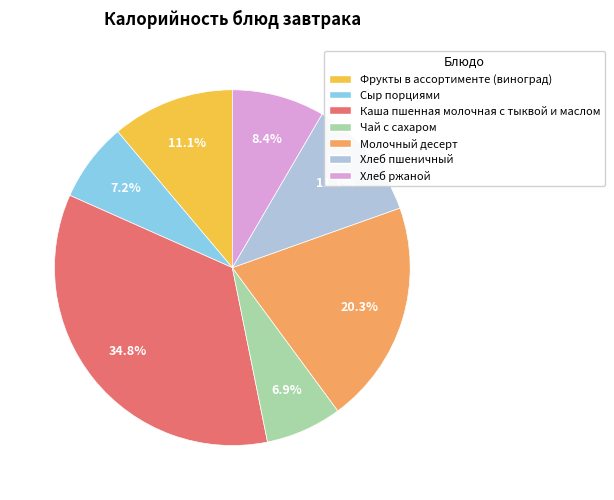

Count the number of slices in the pie.

7